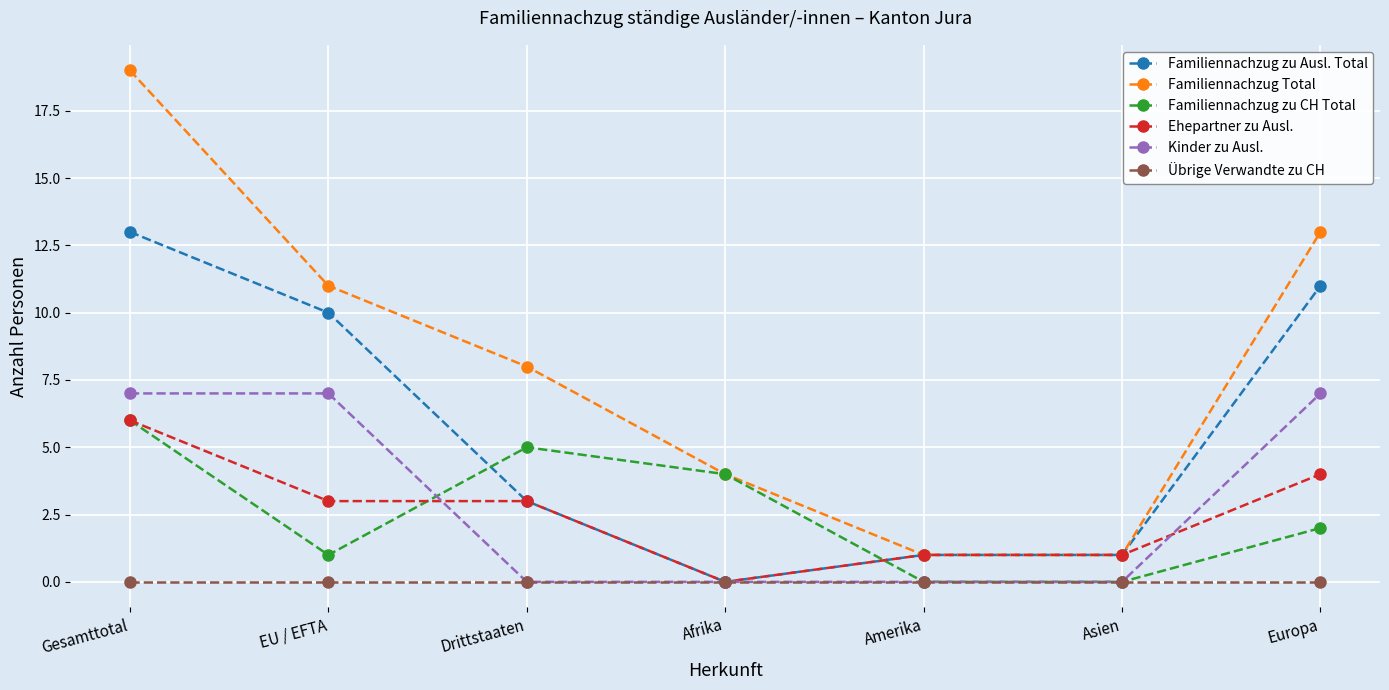

What are all the series names shown in the legend?

Familiennachzug zu Ausl. Total, Familiennachzug Total, Familiennachzug zu CH Total, Ehepartner zu Ausl., Kinder zu Ausl., Übrige Verwandte zu CH